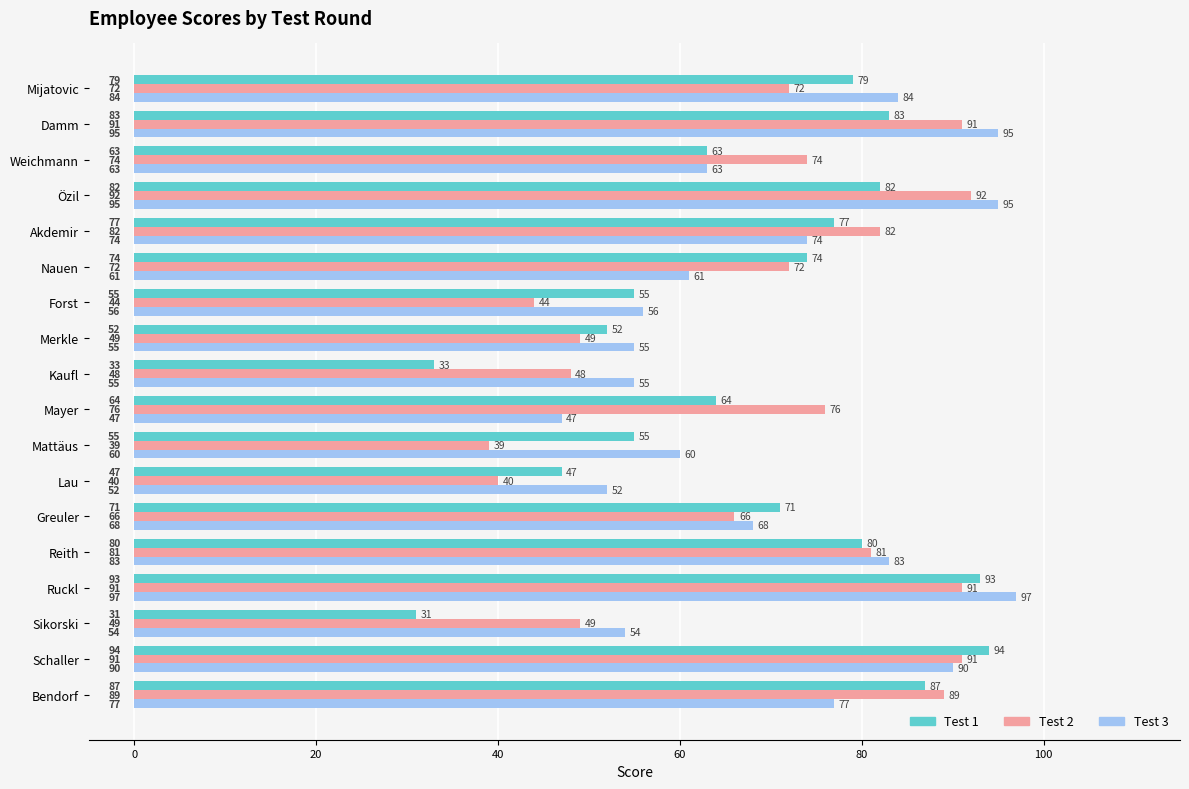

What is the maximum value shown in the chart?

97